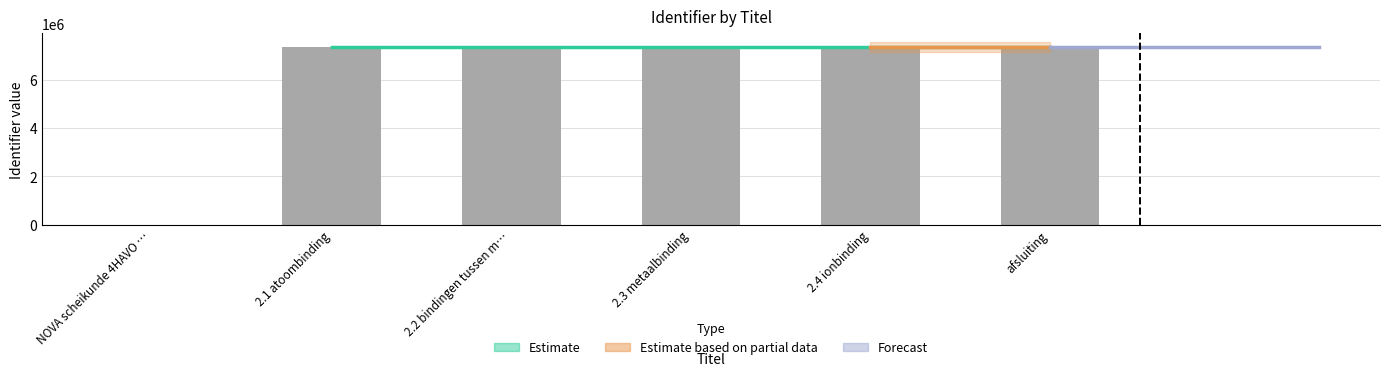

Rank the categories by value from highest to lowest.

afsluiting, 2.4 ionbinding, 2.3 metaalbinding, 2.2 bindingen tussen m…, 2.1 atoombinding, NOVA scheikunde 4HAVO …